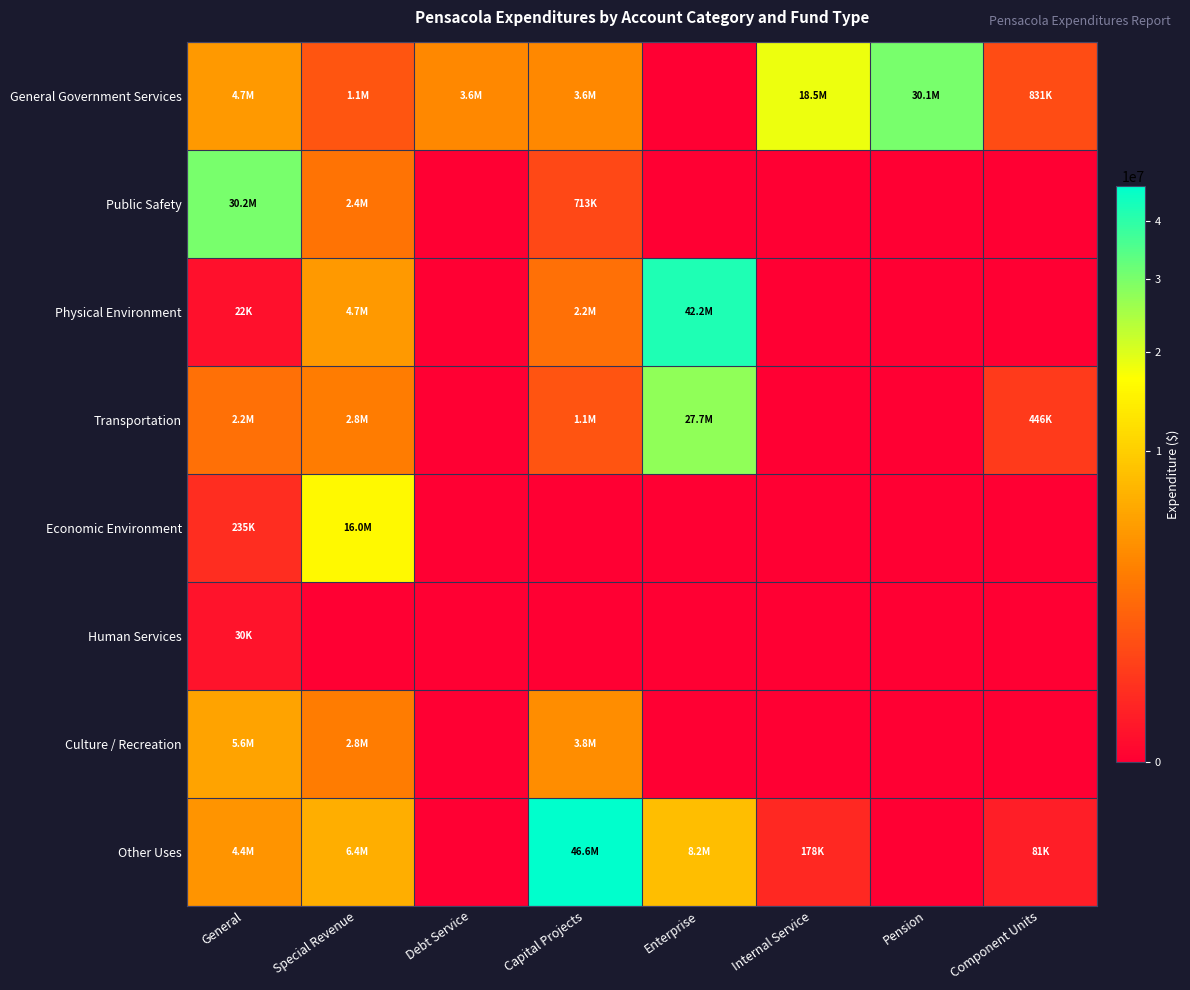

Which series has the largest range (max minus min)?

Other Uses